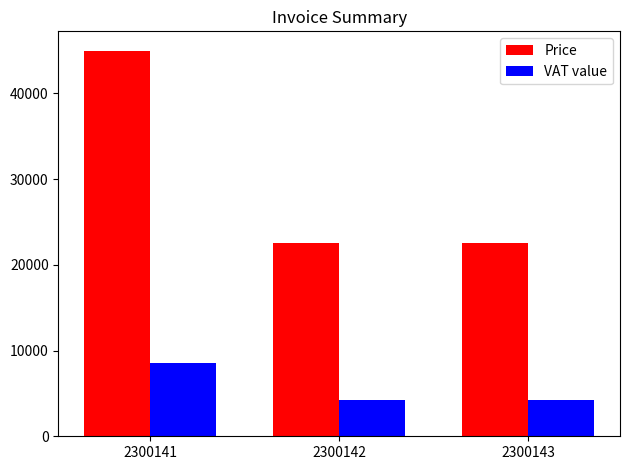

True or false: VAT value has a value of 4275 at 2300142.

True